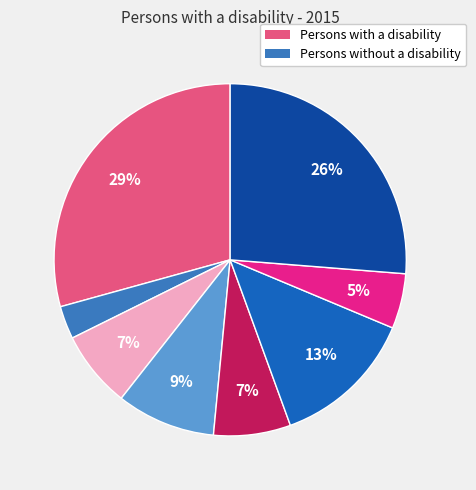

Does any single category account for the majority?

No